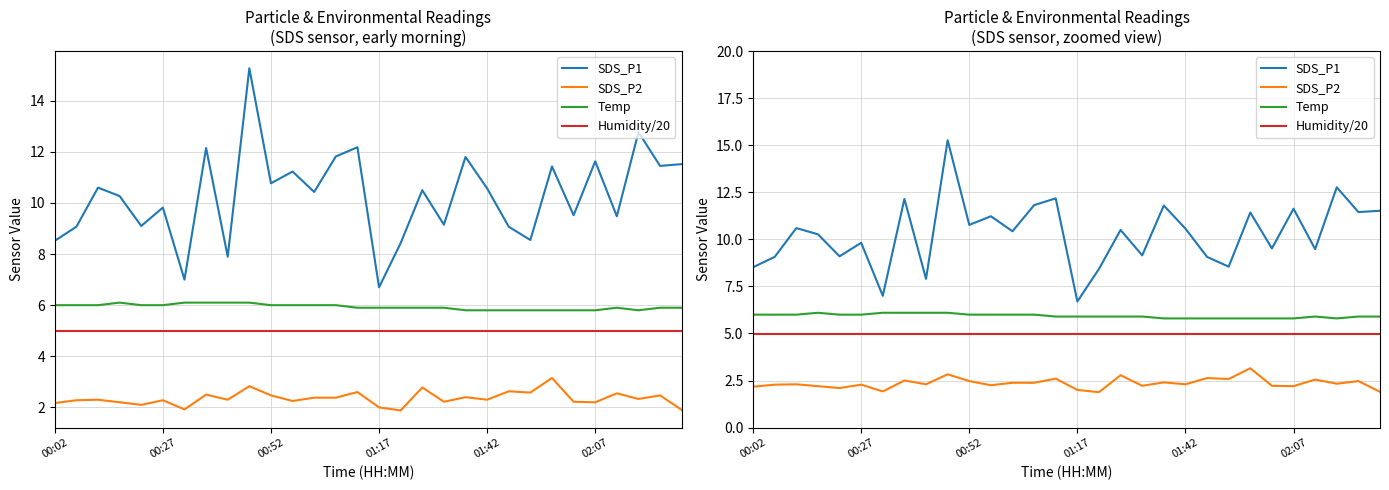

What is the value of the SDS_P2 point at the 24th from the left?

3.1